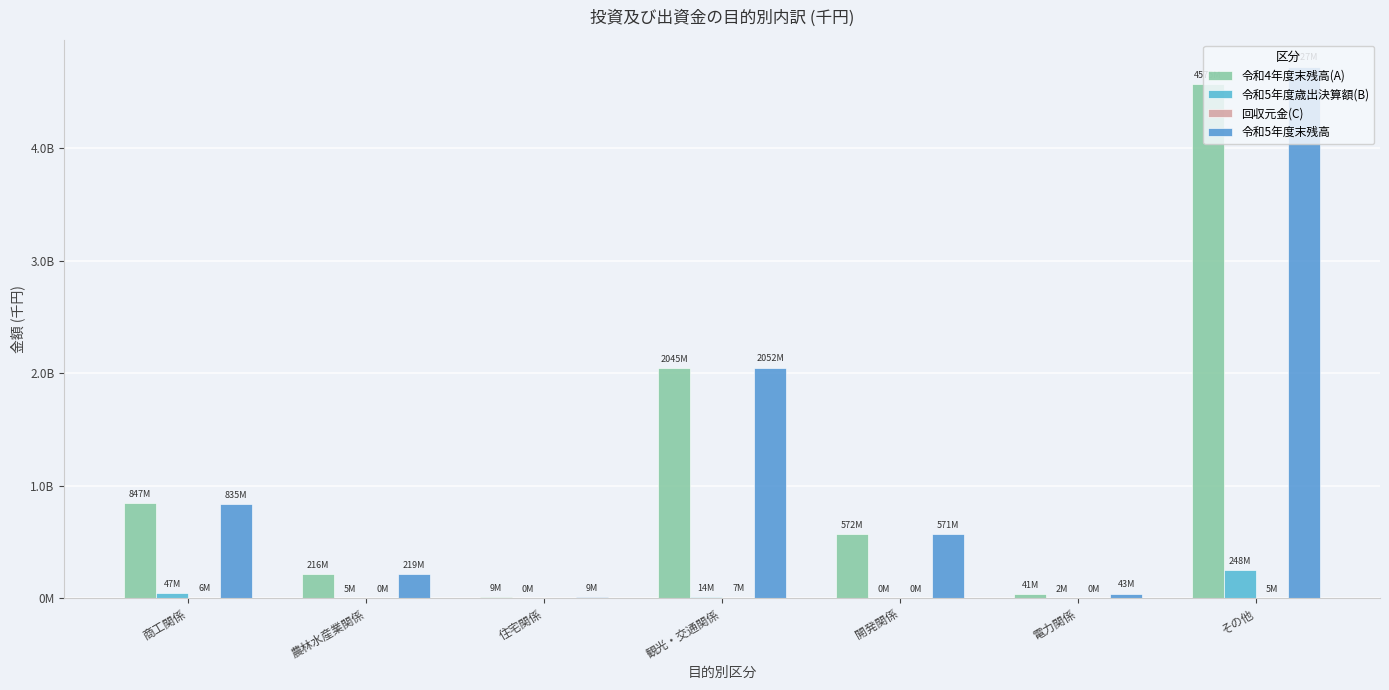

The value of 回収元金(C) at 電力関係 is 4959. True or false?

True